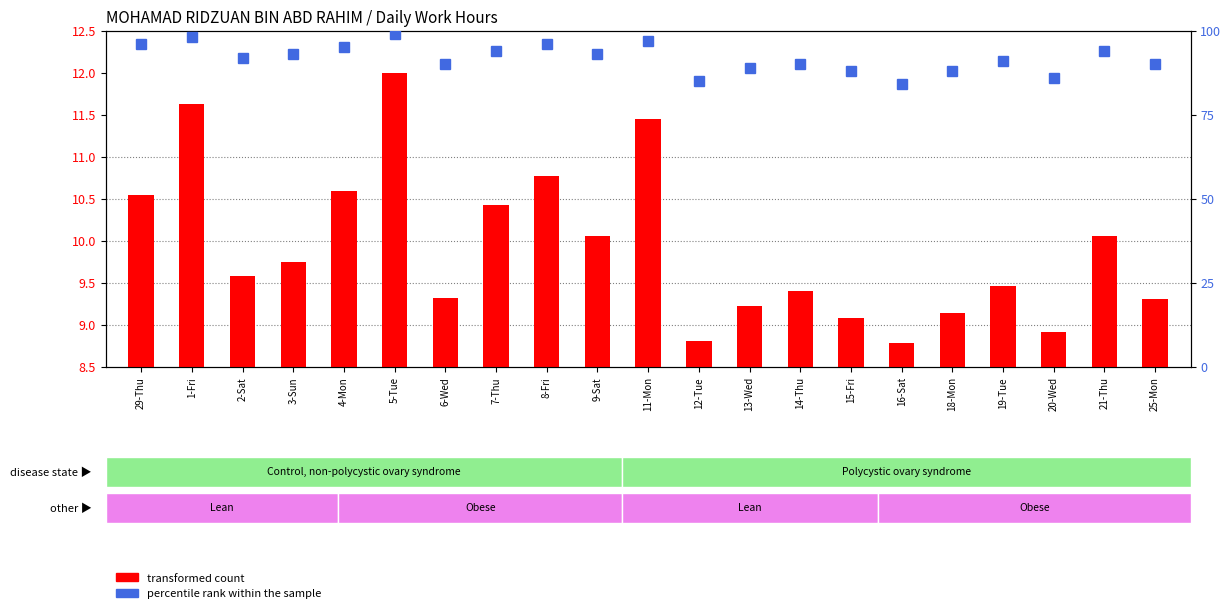

What is the lowest value of the percentile rank within the sample series?

84.0